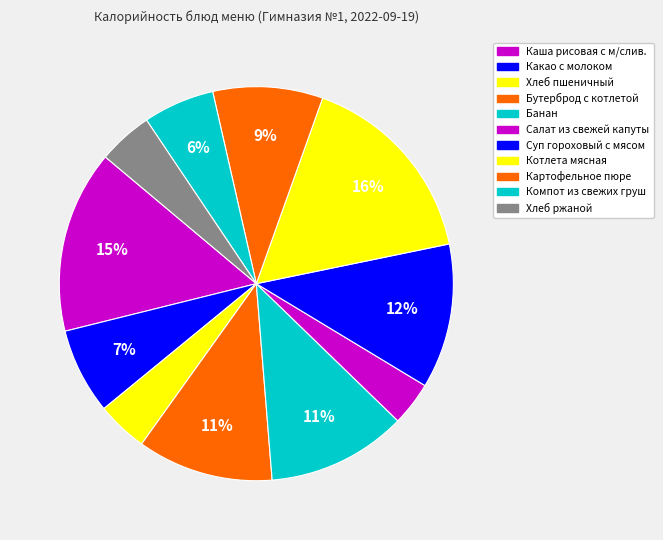

Approximately how many times larger is the value at Картофельное пюре compared to Бутерброд с котлетой?

0.8